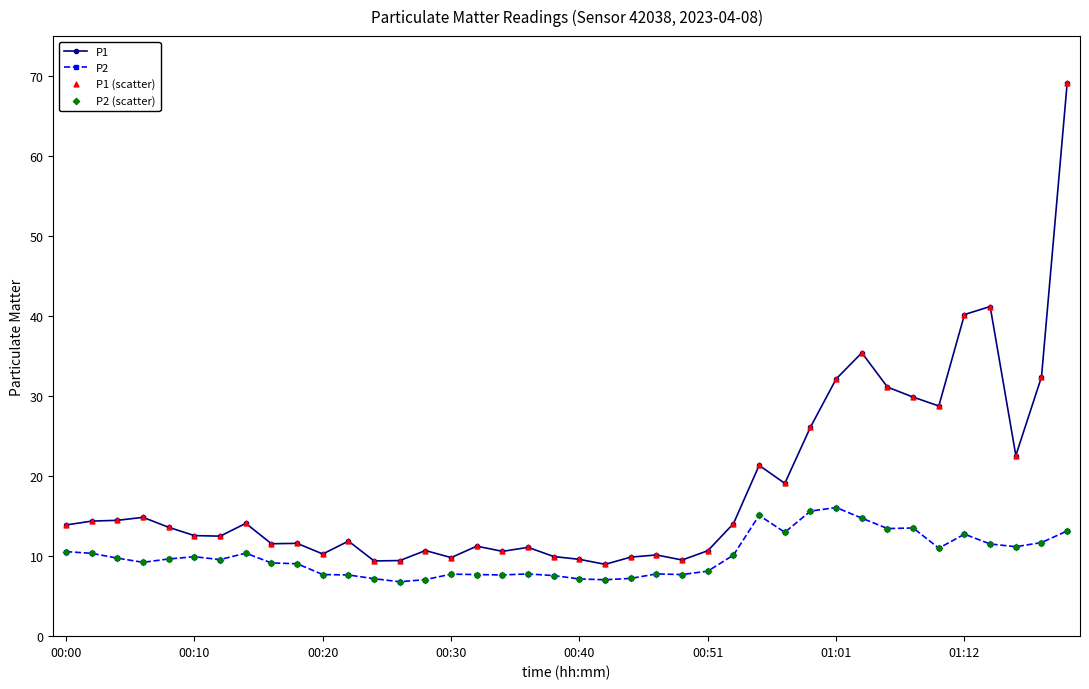

At how many categories does at least one series exceed 24?

10